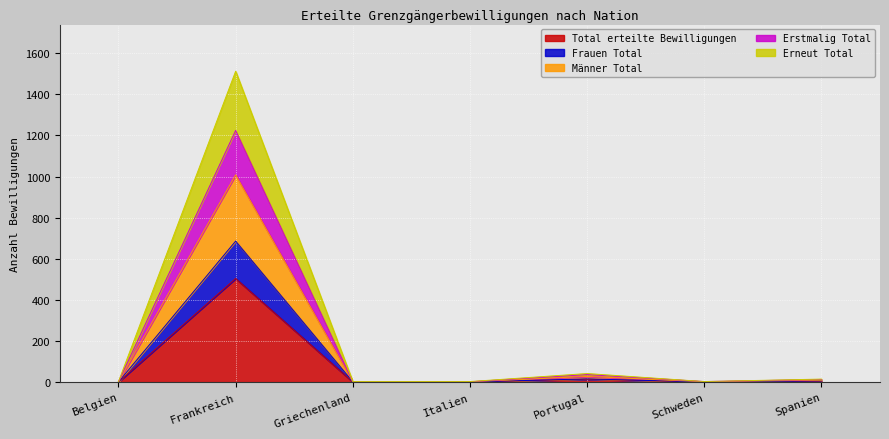

What position from the left is Schweden?

6